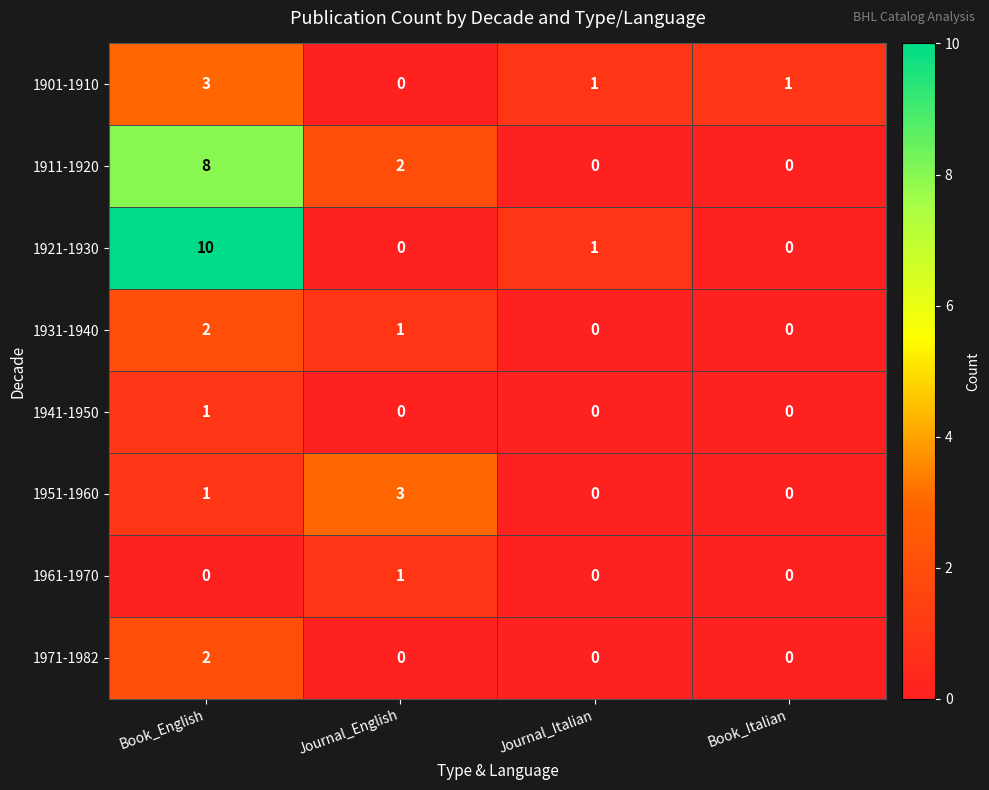

Which series changed the most between Book_English and Journal_English?

1921-1930